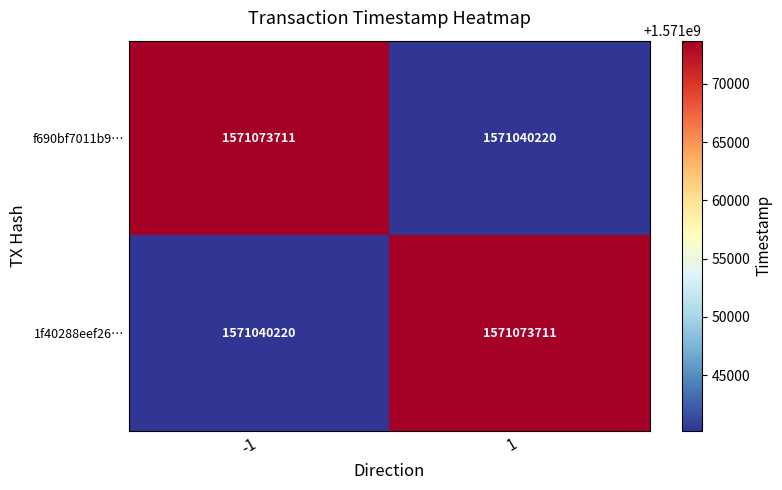

What is the maximum value shown in the chart?

1571073711